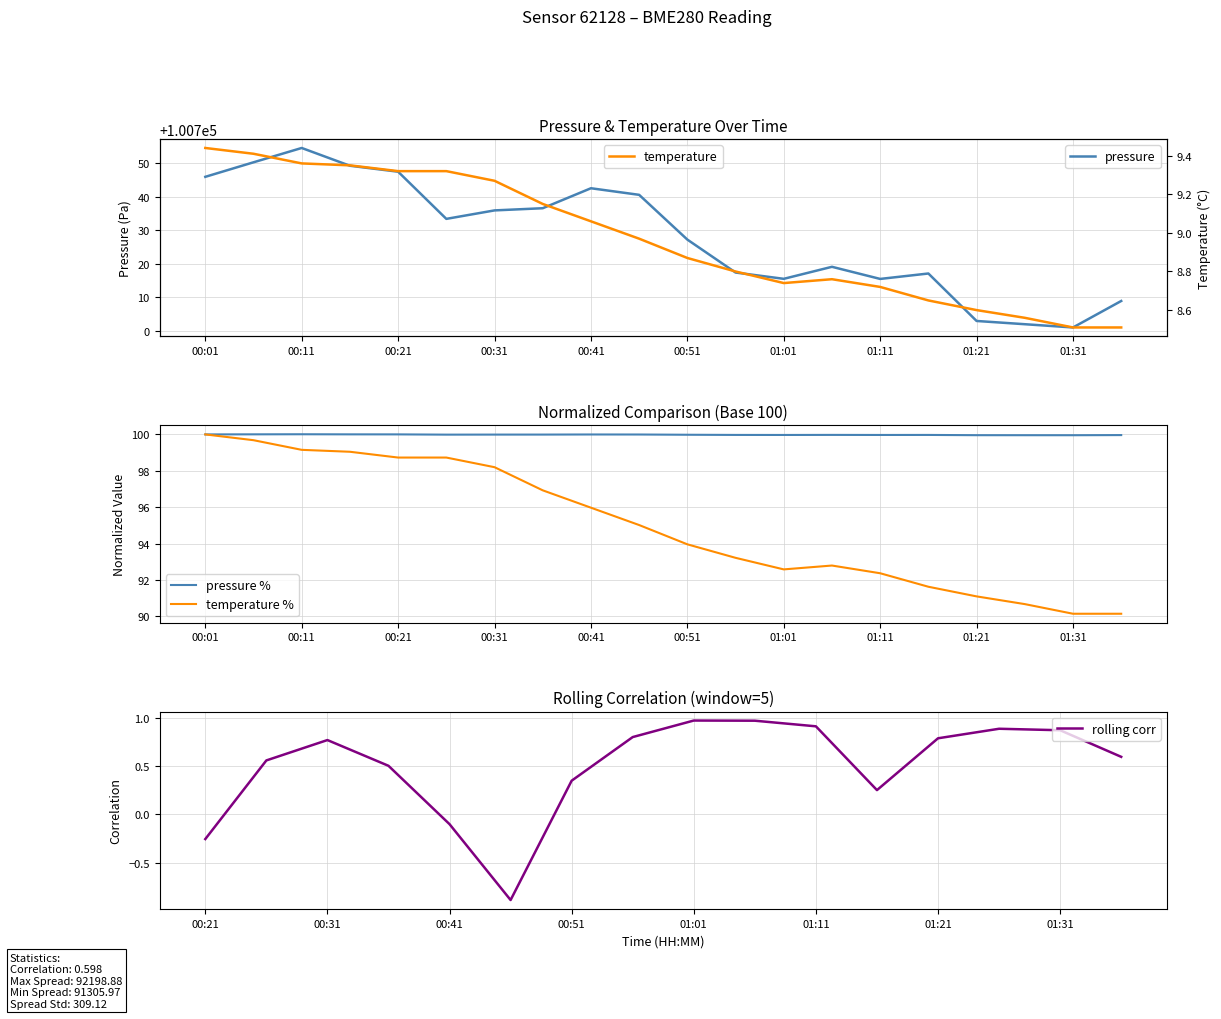

Which has a higher value, 01:21 or 00:56?

00:56